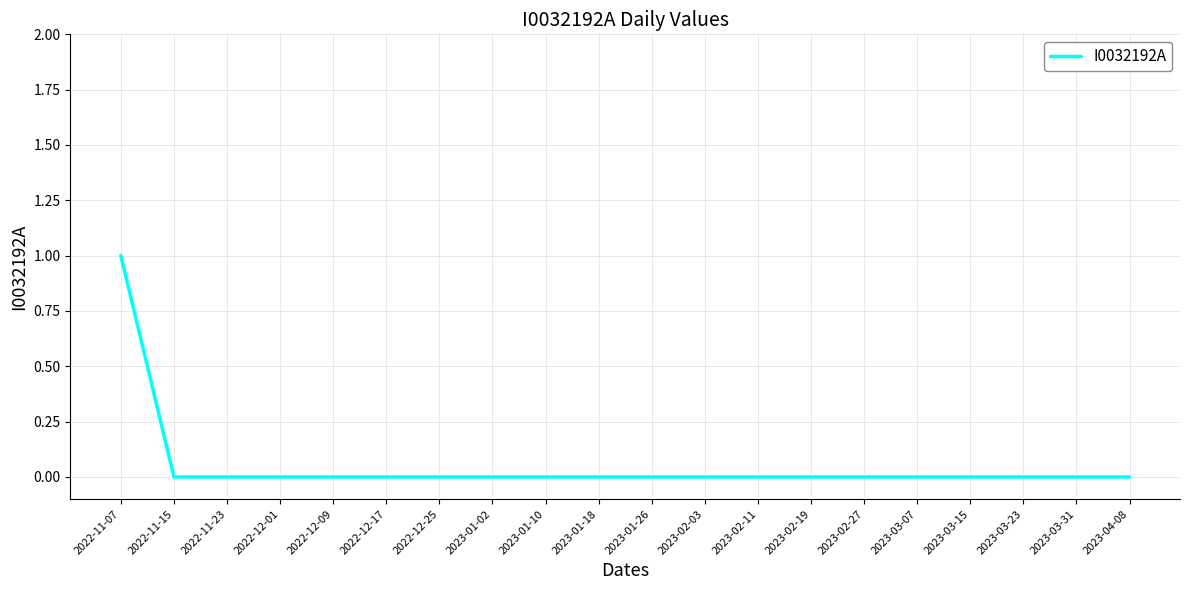

True or false: the data shows -1 at 2023-03-15.

False